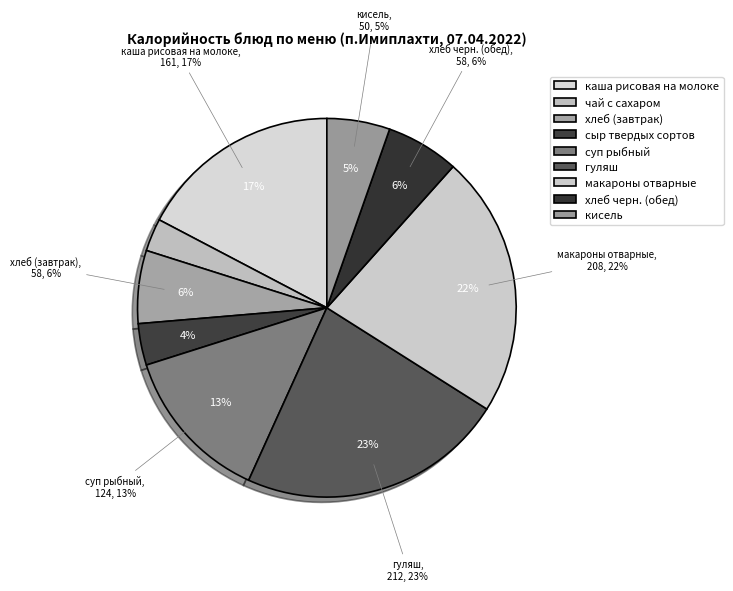

To the nearest percent, what is the difference between the largest and smallest slice percentages?

20%